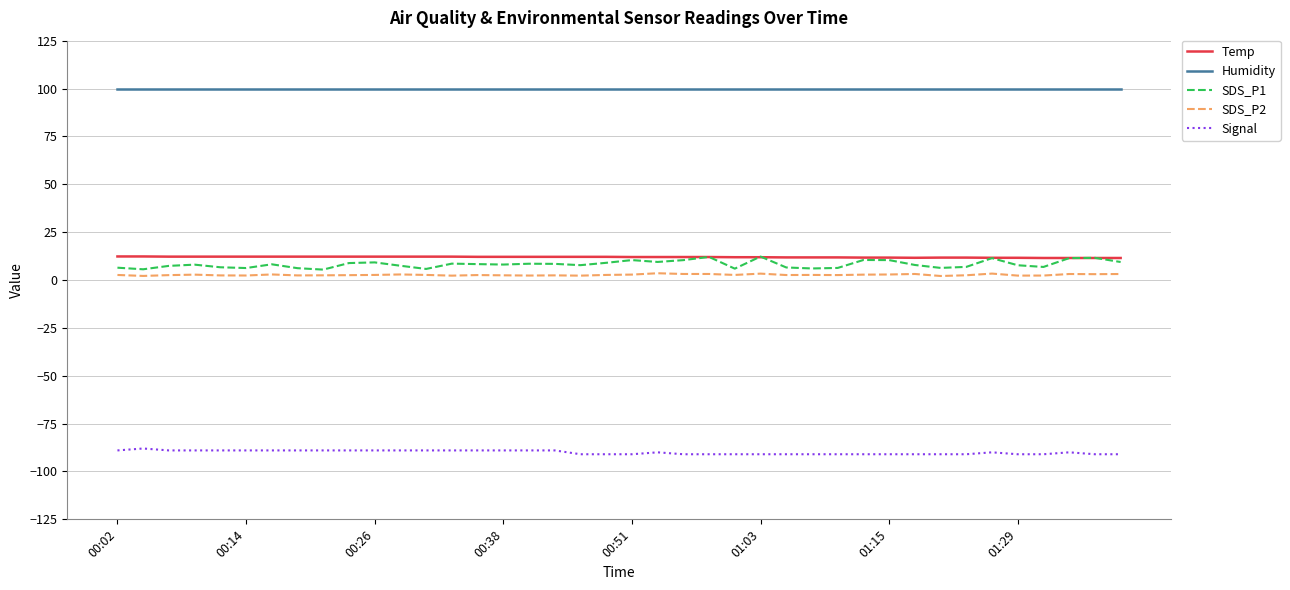

Which series has the largest total across all categories?

Humidity